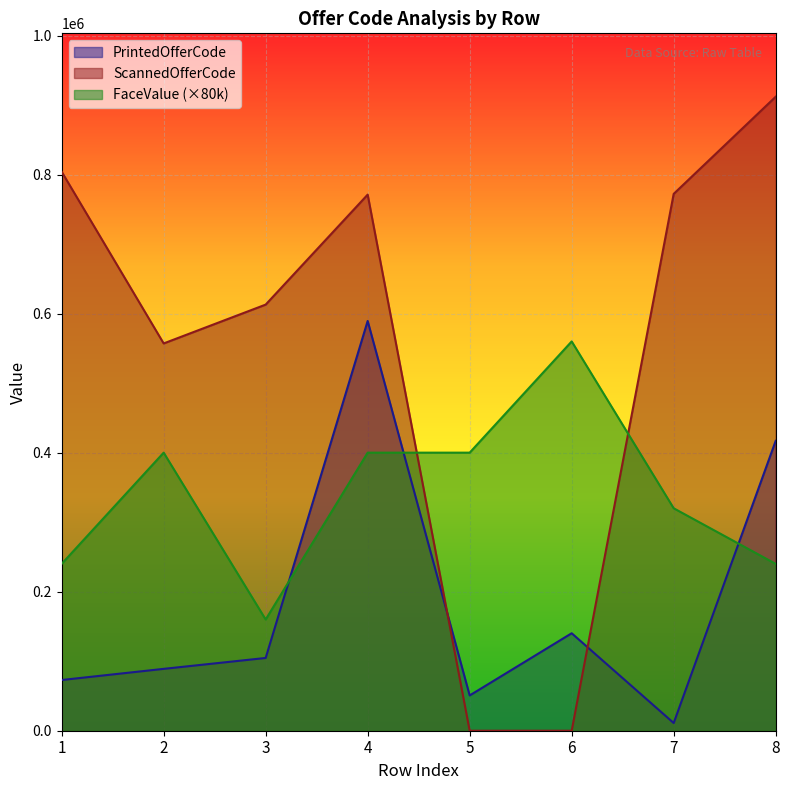

What is the difference between the maximum and minimum values in the FaceValue series?

400000